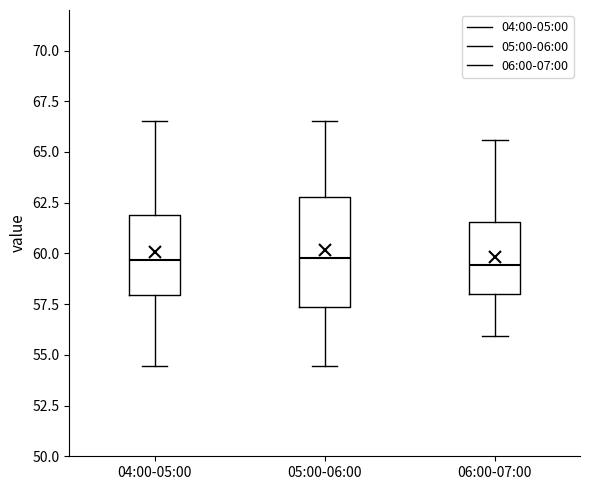

Reading left to right, transcribe this box plot: for each box, give where its median line is, the range the box spans, and where its two whiskers end, as read against the y-axis. The values are not printed on the chart, so give them approximately, as read against the axis.

04:00-05:00: median 59.5, box 58.0 to 62.0, whiskers 54.5 to 66.5
05:00-06:00: median 60.0, box 57.5 to 63.0, whiskers 54.5 to 66.5
06:00-07:00: median 59.5, box 58.0 to 61.5, whiskers 56.0 to 65.5